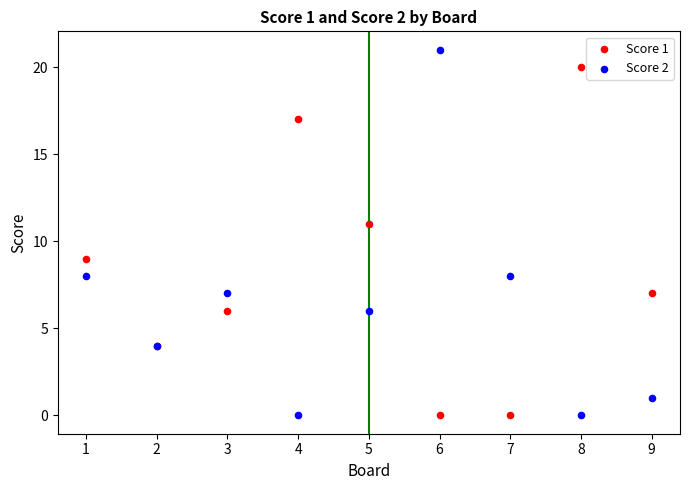

Which series reaches the maximum Y coordinate?

Score 2